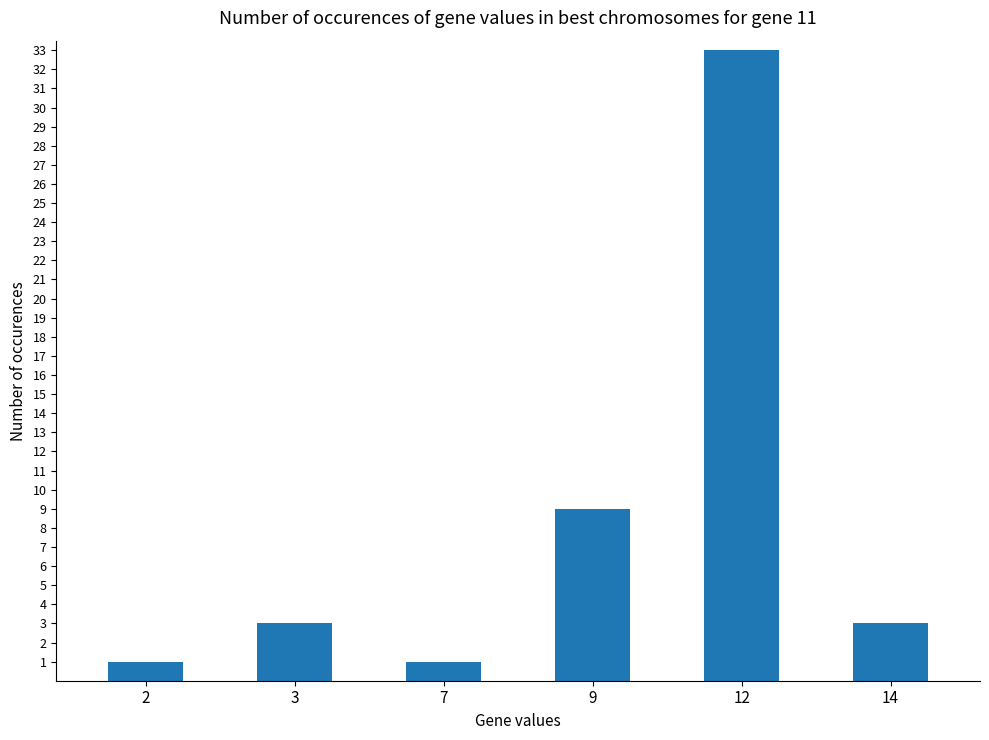

What is the ratio of the value at 12 to the value at 3?

11.0